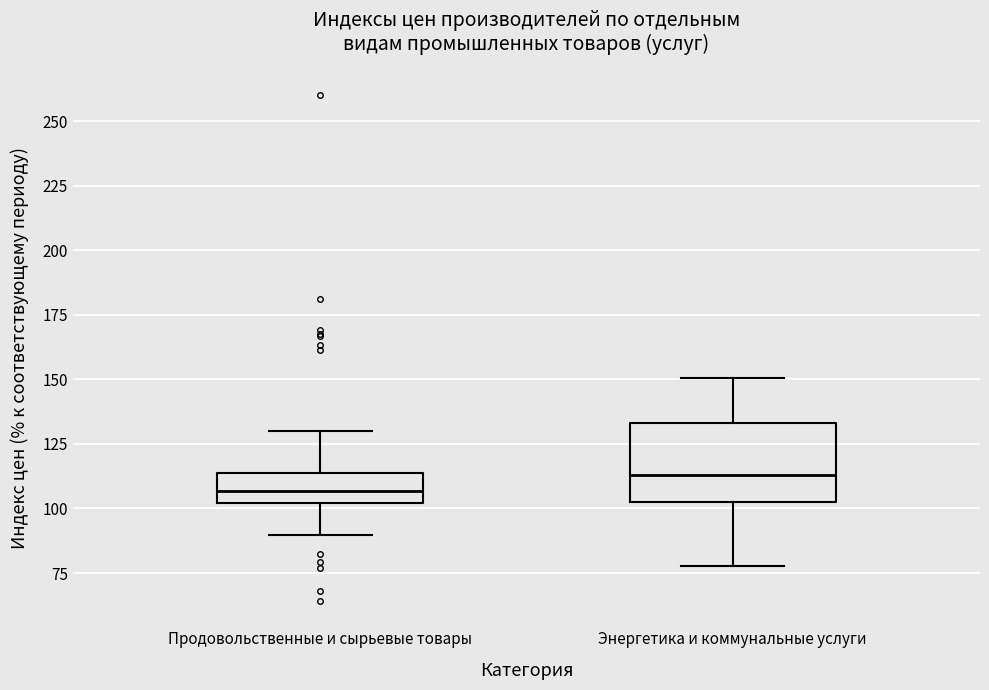

Reading left to right, transcribe this box plot: for each box, give where its median line is, the range the box spans, and where its two whiskers end, as read against the y-axis. The values are not printed on the chart, so give them approximately, as read against the axis.

Продовольственные и сырьевые товары: median 105, box 100 to 115, whiskers 90 to 130
Энергетика и коммунальные услуги: median 115, box 100 to 135, whiskers 80 to 150